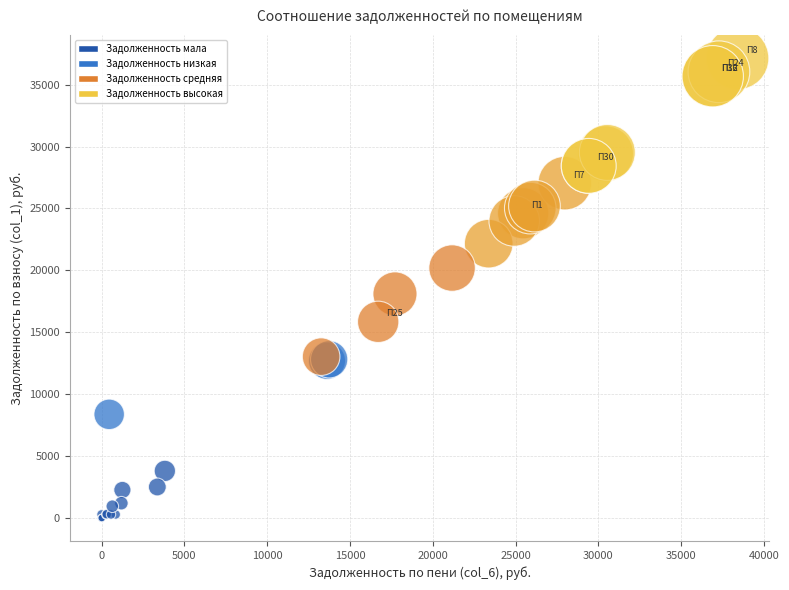

What Y value in the scatter plot is closest to 18563?

18100.0